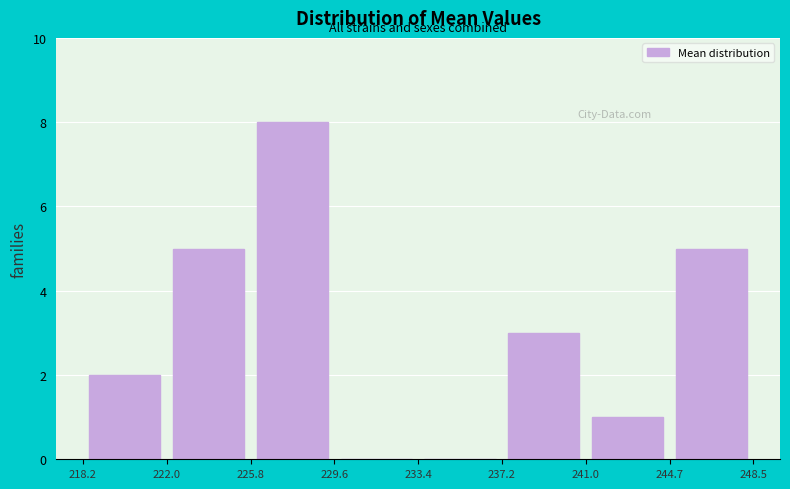

Reading left to right, list every bar in this chart as the range it spans on the x-axis followed by its height. The values are not printed on the chart, so give them approximately, as read against the axis.

218.2 to 222.0: 2
222.0 to 225.8: 5
225.8 to 229.6: 8
229.6 to 233.4: 0
233.4 to 237.2: 0
237.2 to 241.0: 3
241.0 to 244.7: 1
244.7 to 248.5: 5